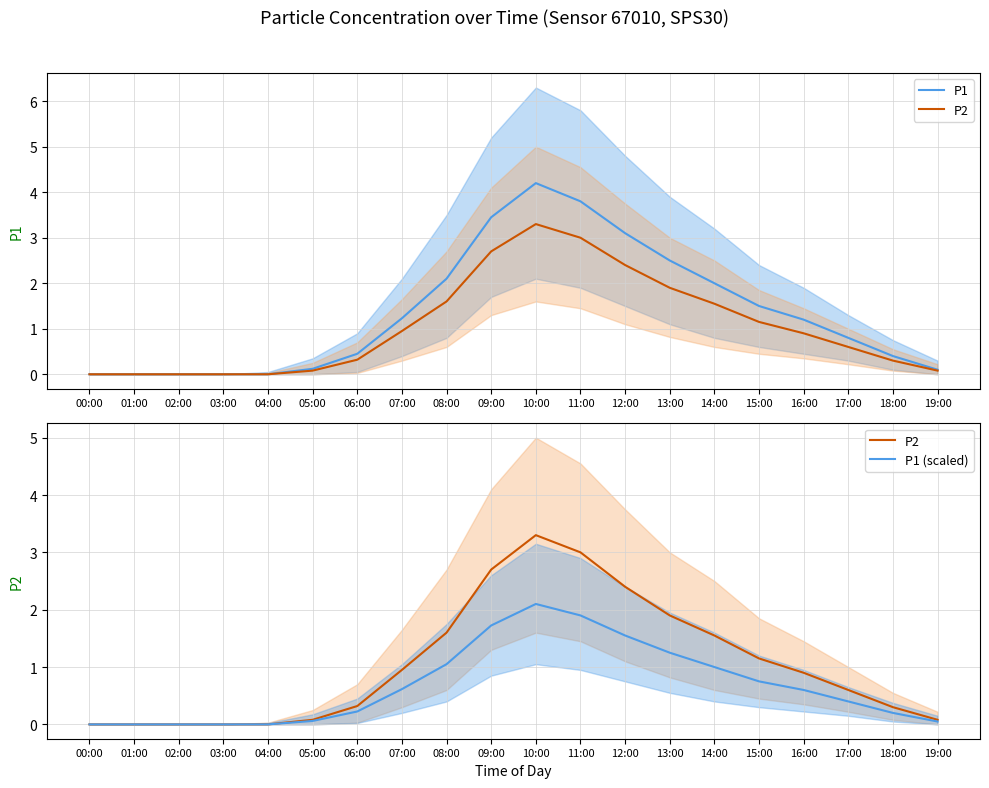

Is this an area chart (filled region under the line)?

No